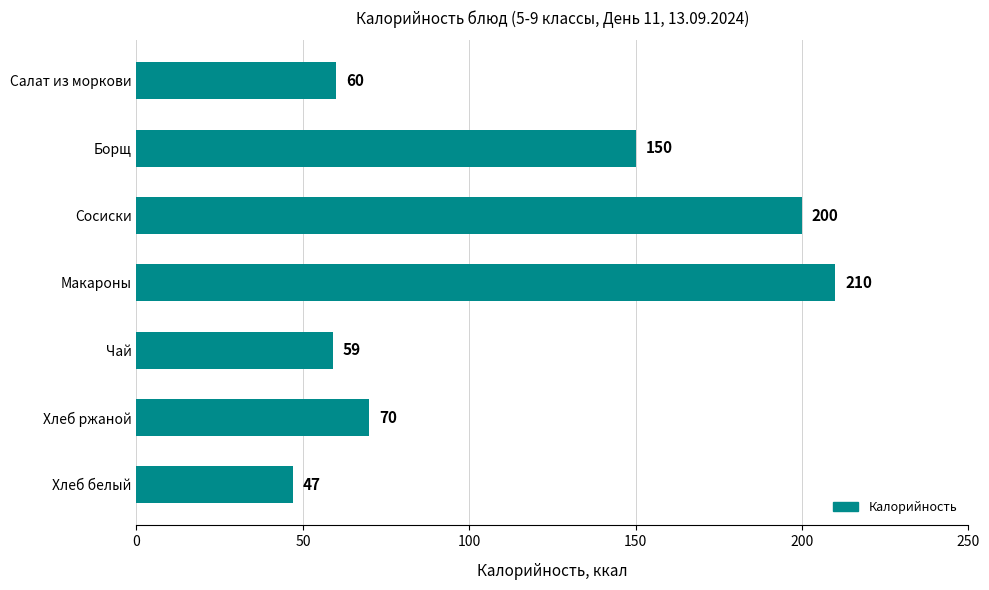

Approximately how many times larger is the value at Сосиски compared to Чай?

3.4